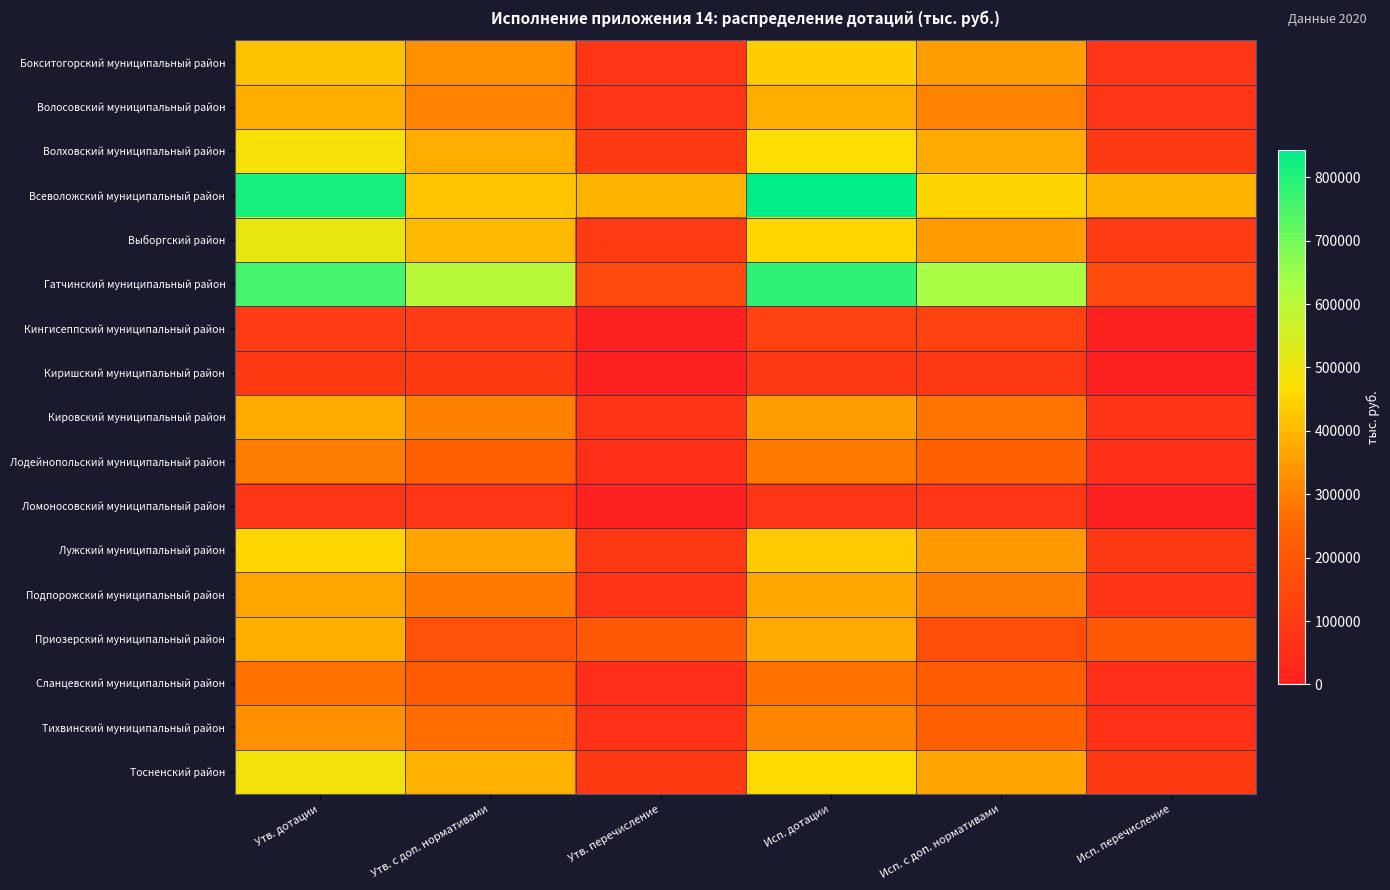

Which series has the largest total across all categories?

Всеволожский муниципальный район